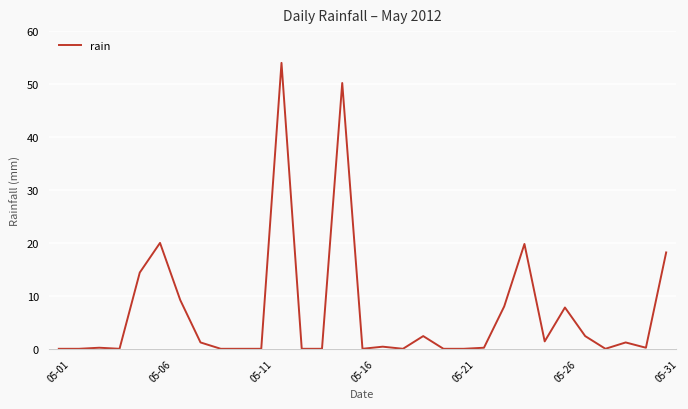

What is the maximum value shown in the chart?

54.0